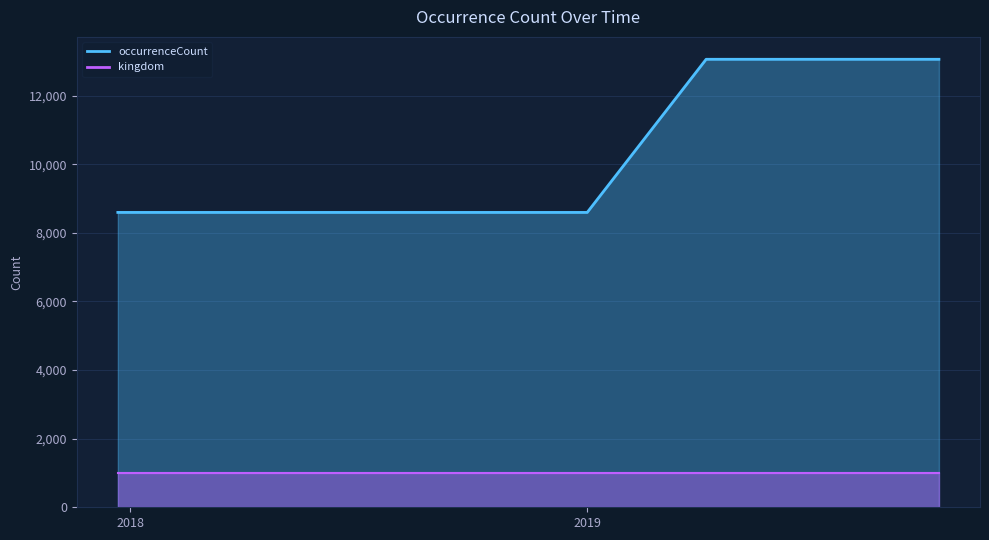

What are all the series names shown in the legend?

occurrenceCount, kingdom